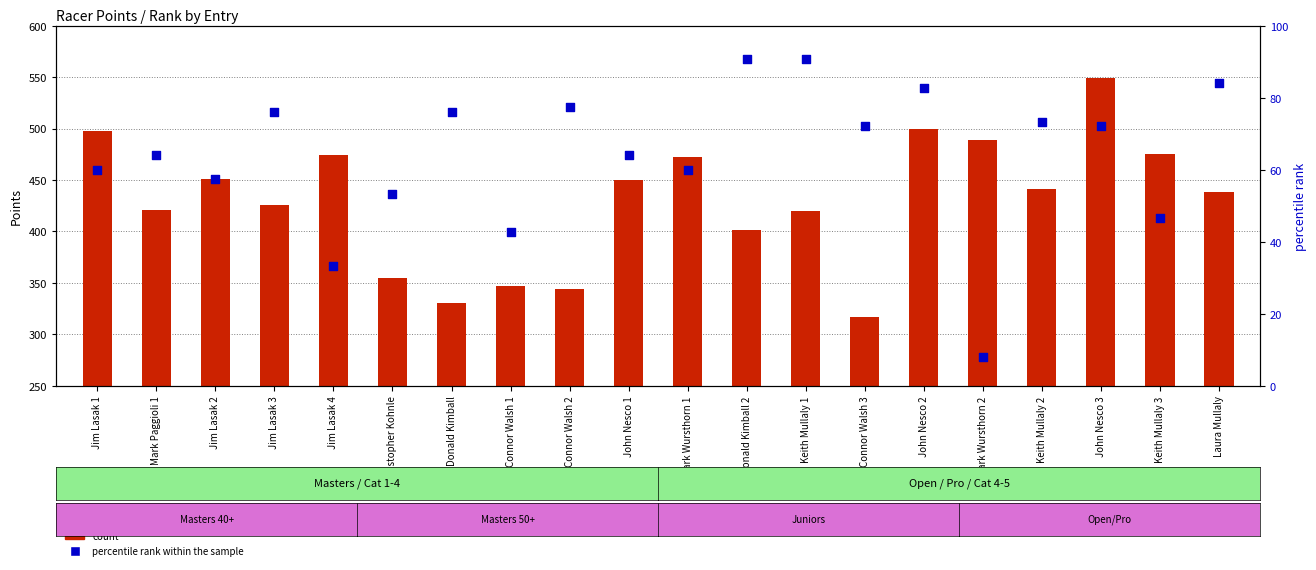

Is the value of percentile rank within the sample at Christopher Kohnle greater than the value of count at Jim Lasak 3?

No